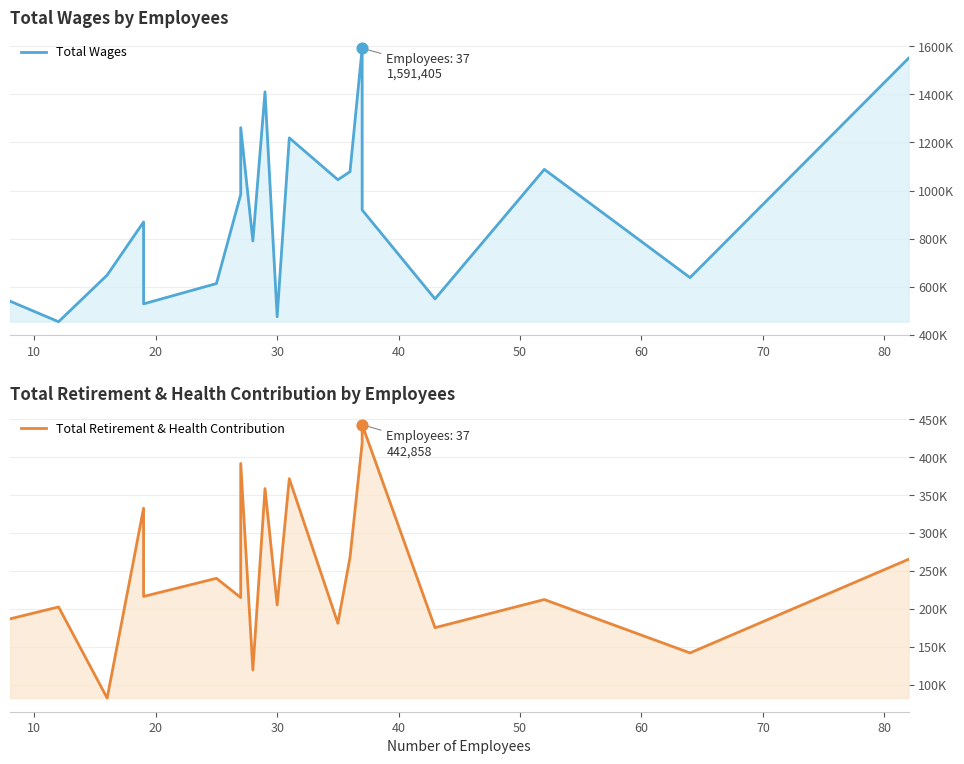

Which series has the largest total across all categories?

Total Wages